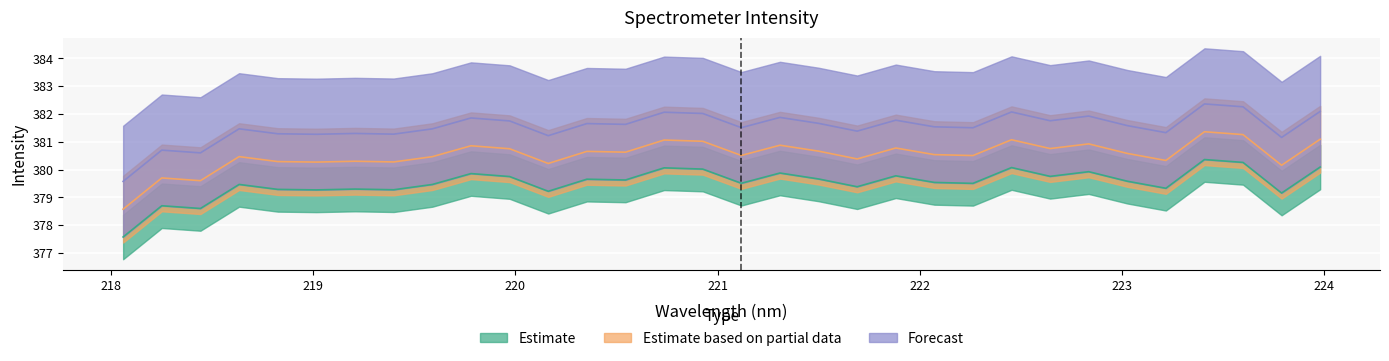

True or false: Estimate has a value of 134.2 at 218.6332.

False